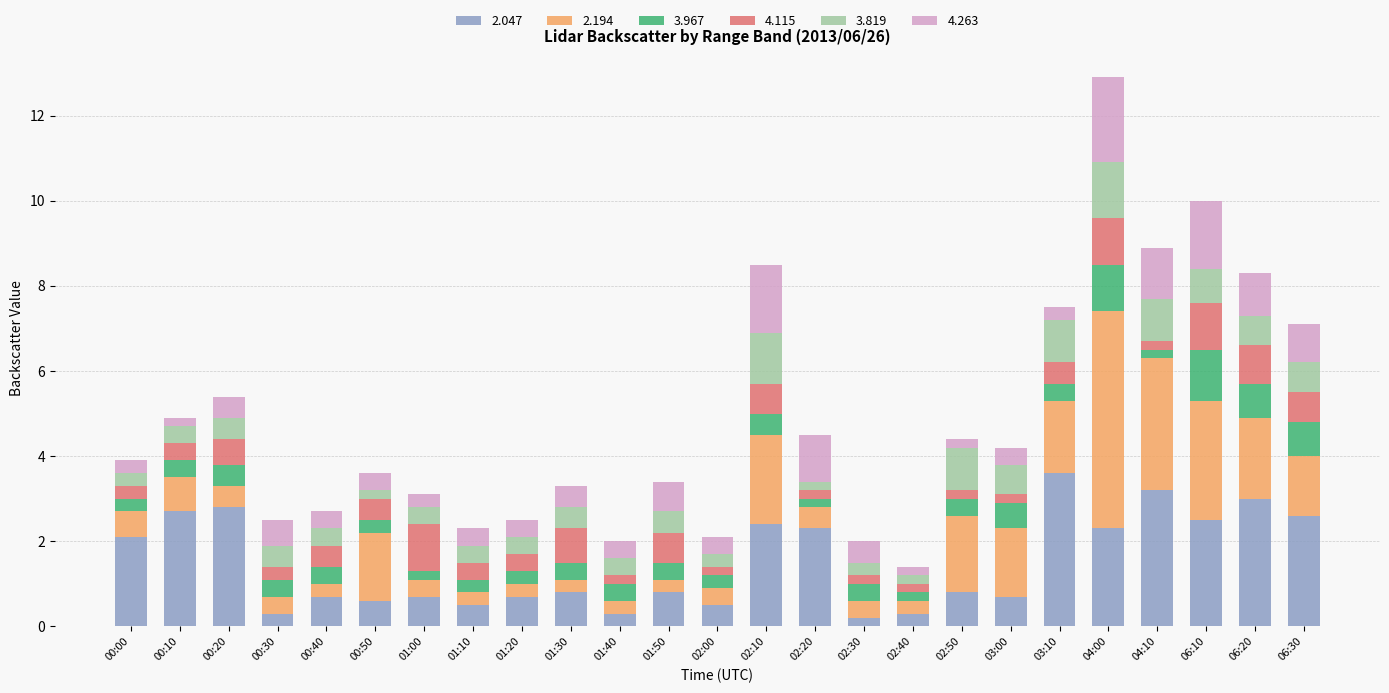

At which category is the sum across all series the highest?

04:00